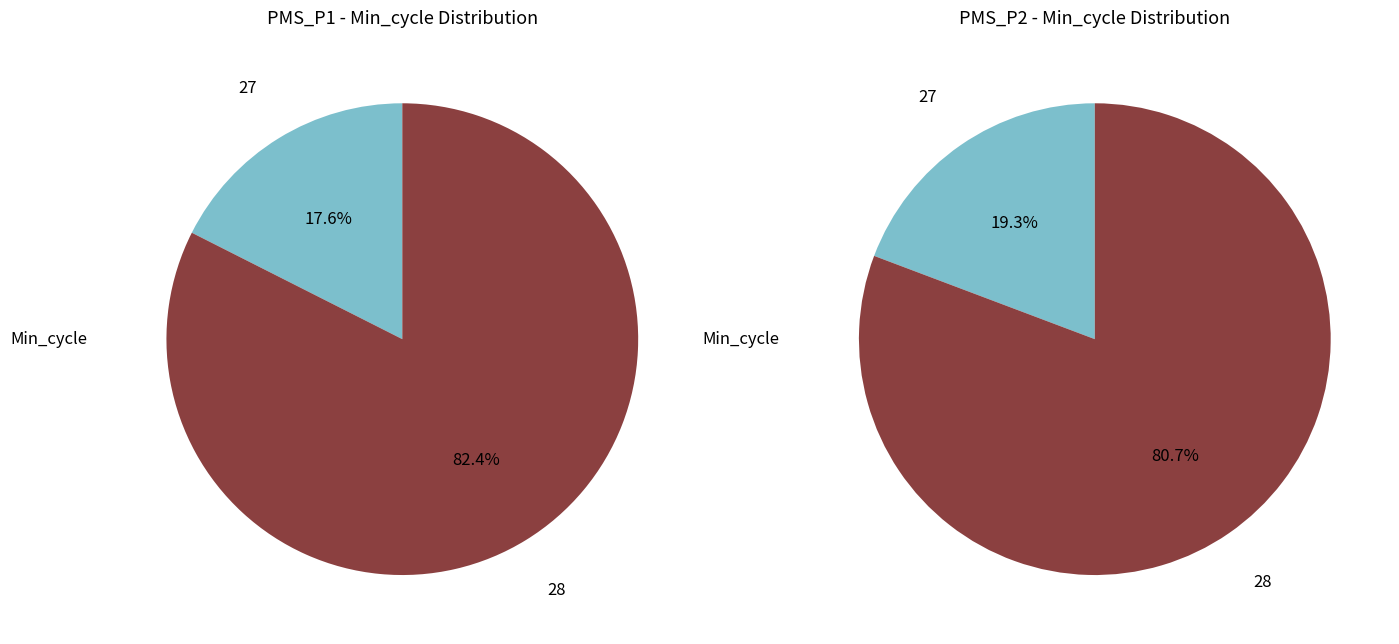

Which series has the largest range (max minus min)?

PMS_P1